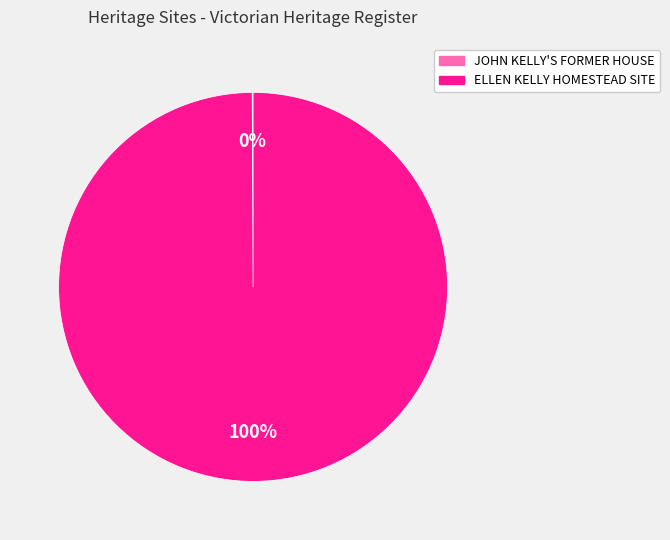

Which slice represents more than half of the pie?

ELLEN KELLY HOMESTEAD SITE